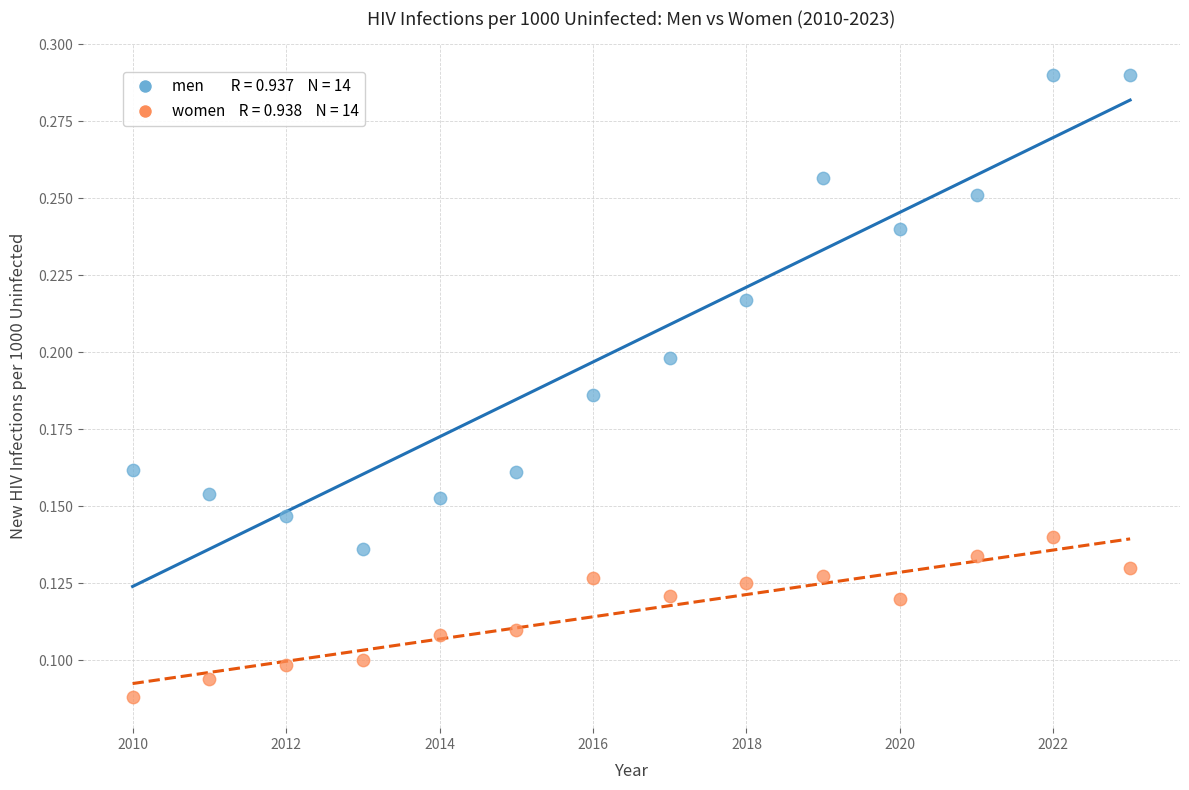

Across all data points, what is the range of X values (max minus min)?

13.0